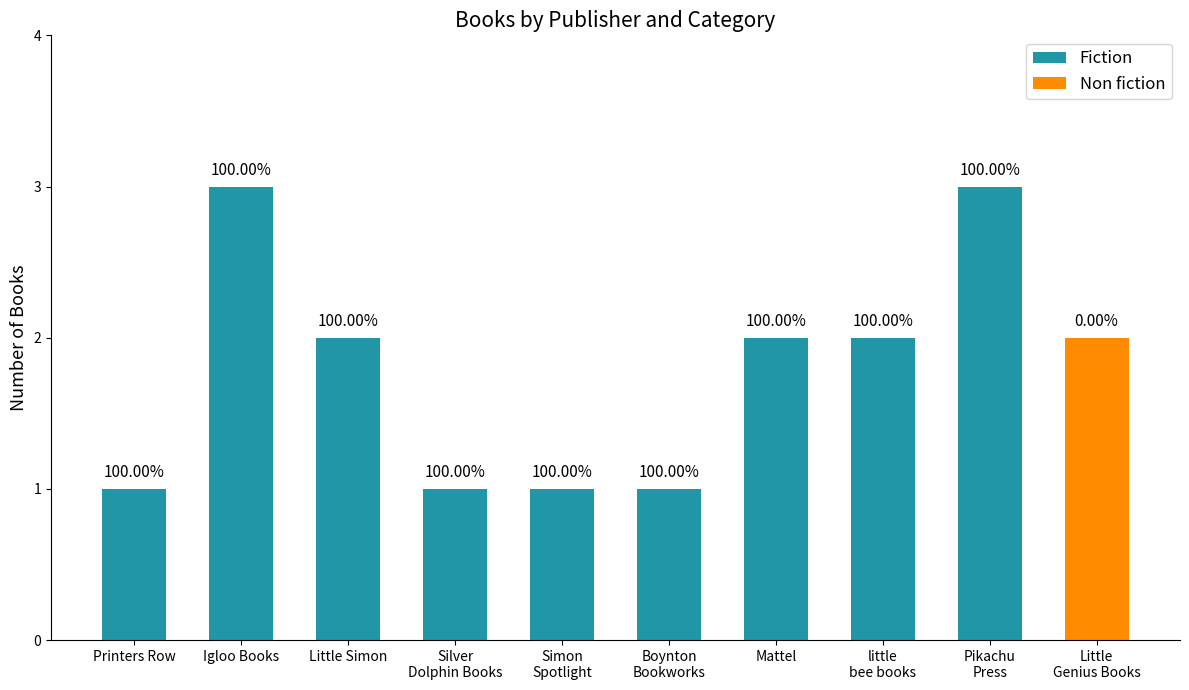

What position from the right is Boynton
Bookworks?

5